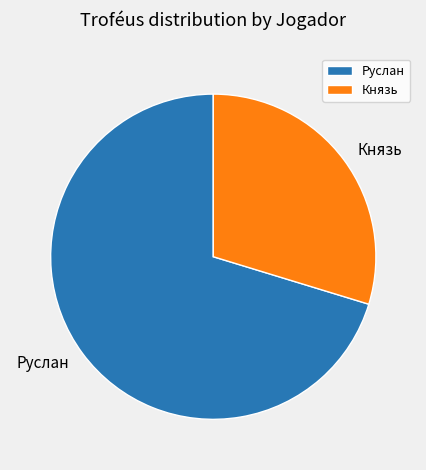

Approximately how many times larger is the value at Князь compared to Руслан?

0.4